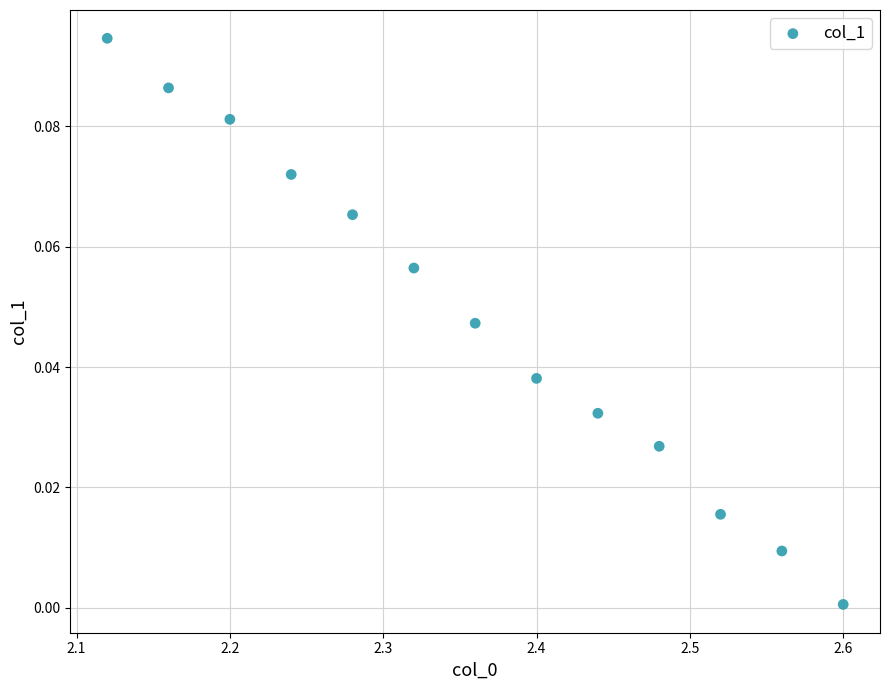

What is the range of X values (max minus min)?

0.5